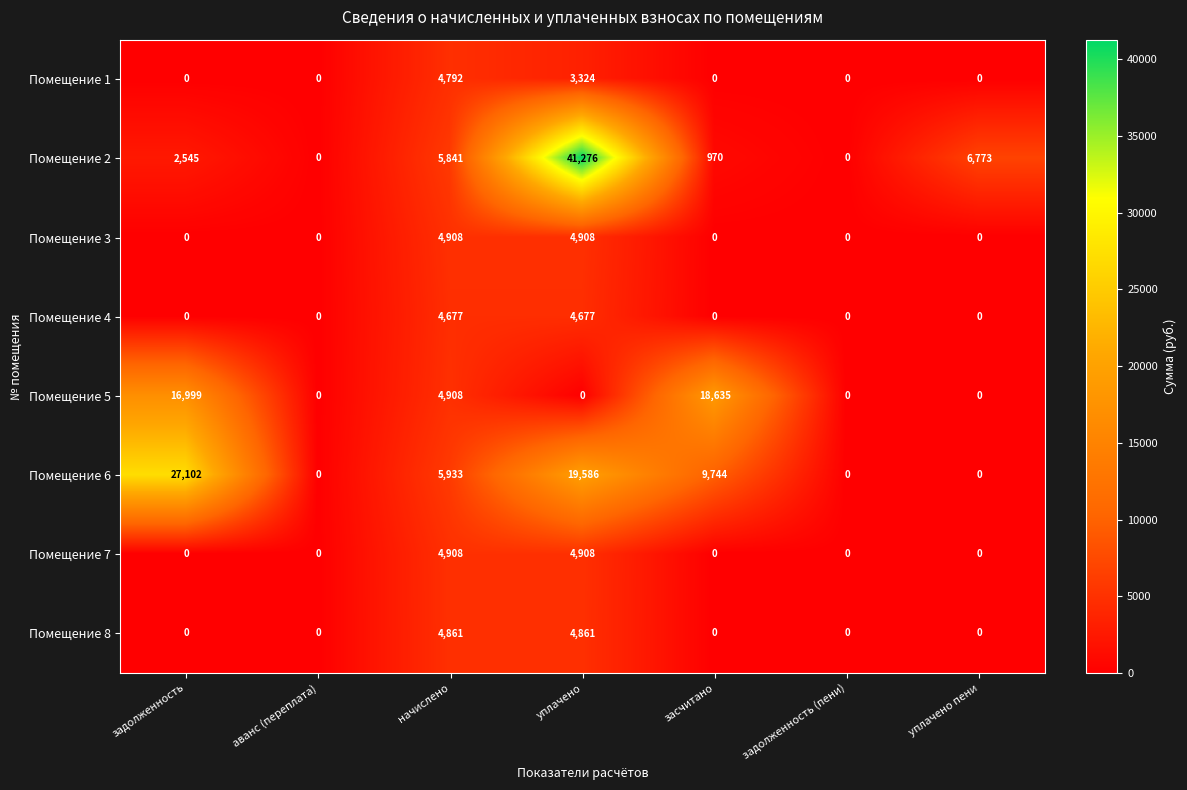

True or false: Помещение 1 has a value of 2148 at аванс (переплата).

False